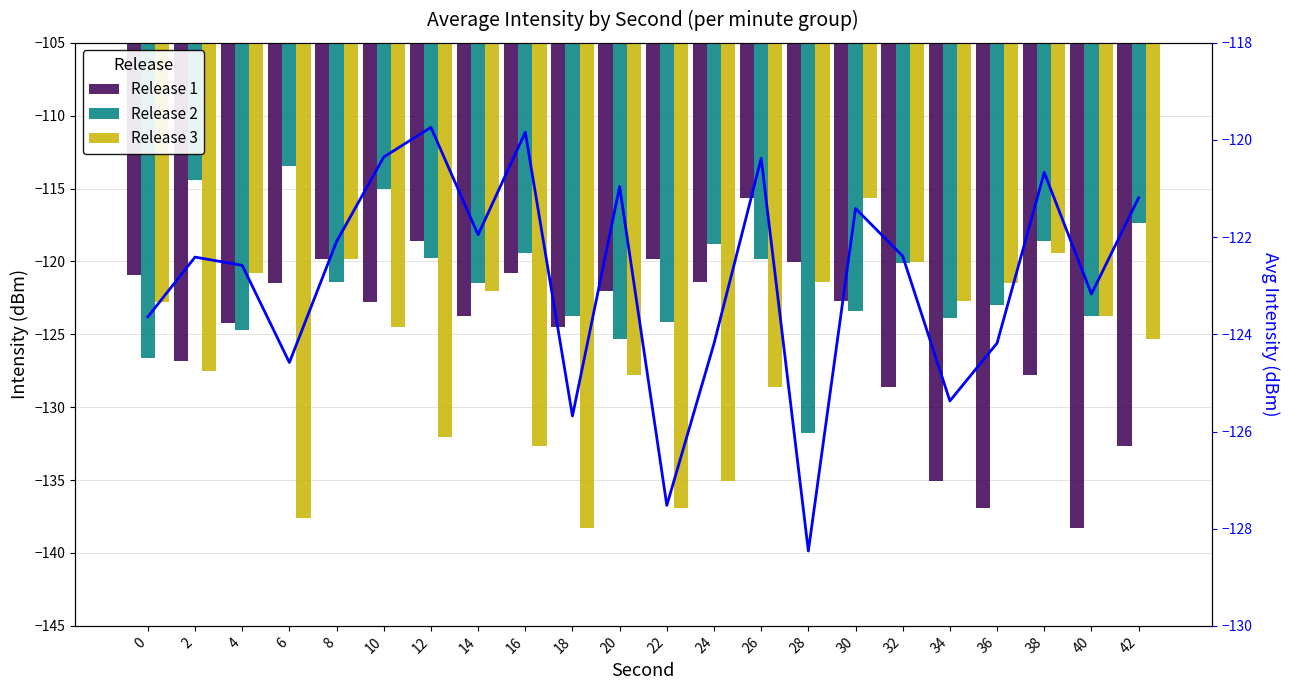

How many bars are there in each group?

3